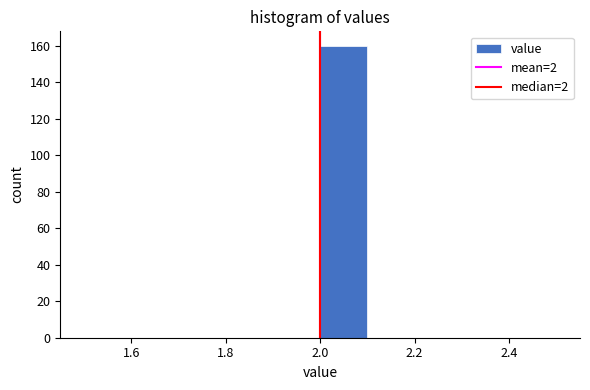

Which range on the x-axis has the tallest bar?

2.0 to 2.1